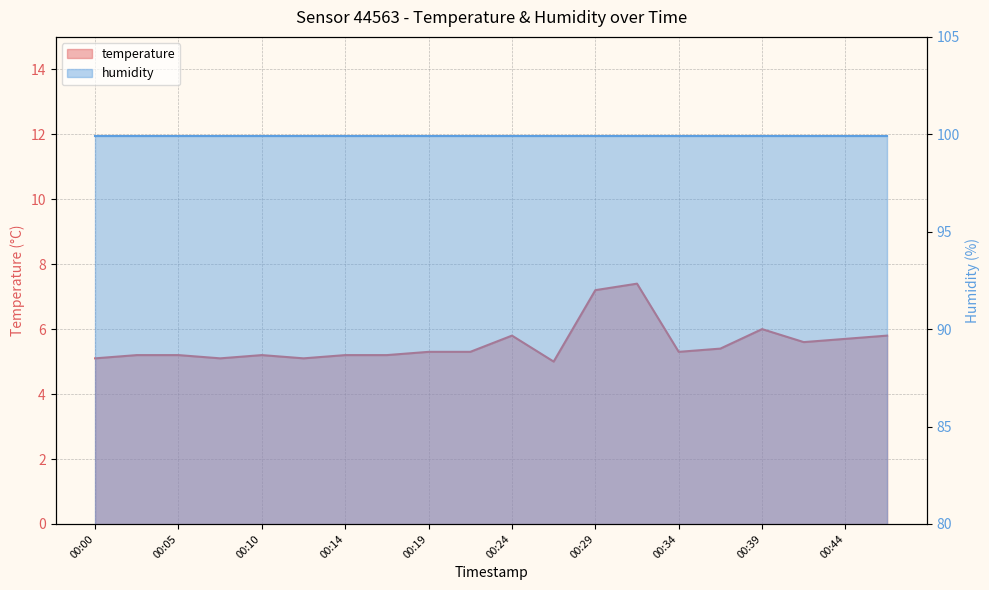

What is the difference between the values at 00:39 and 00:10?

0.8